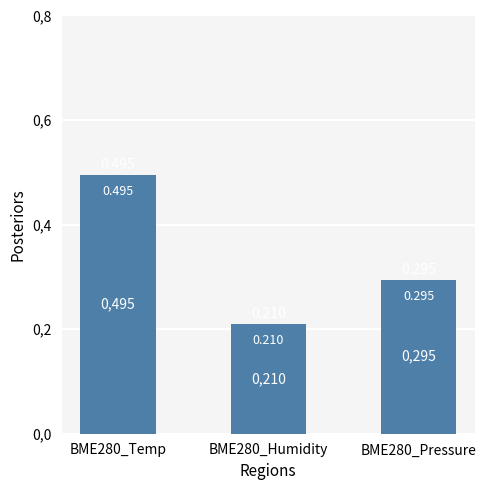

Are the bars horizontal?

No